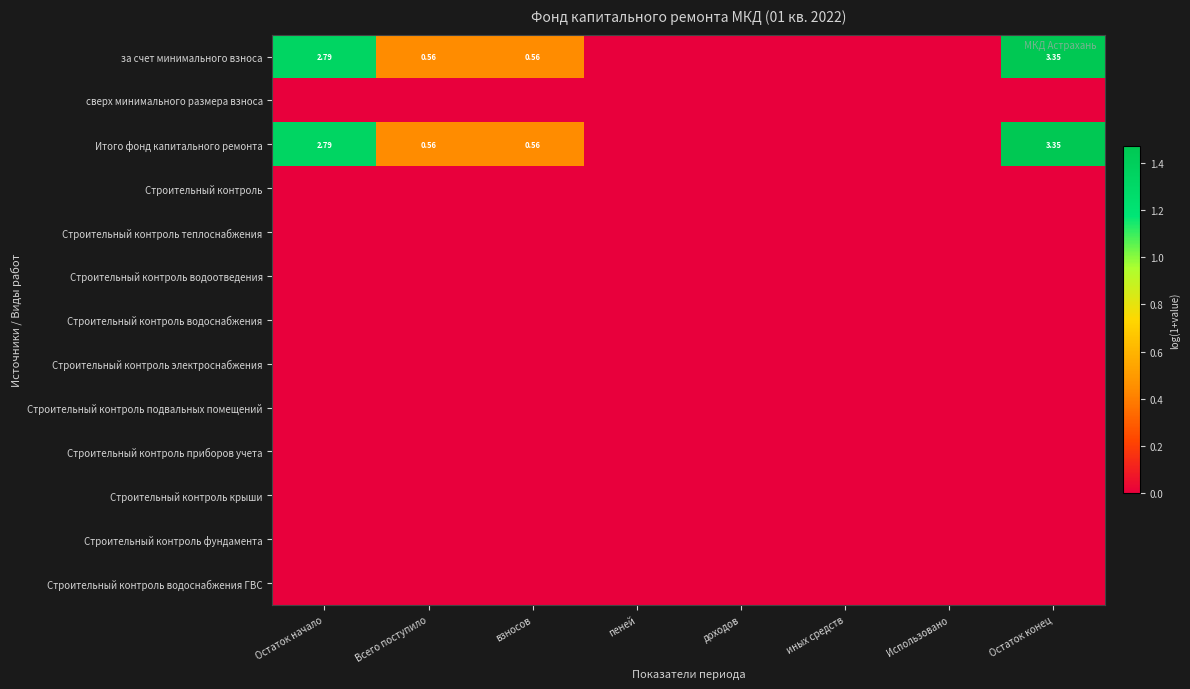

Which category has the highest value across all series?

Остаток конец